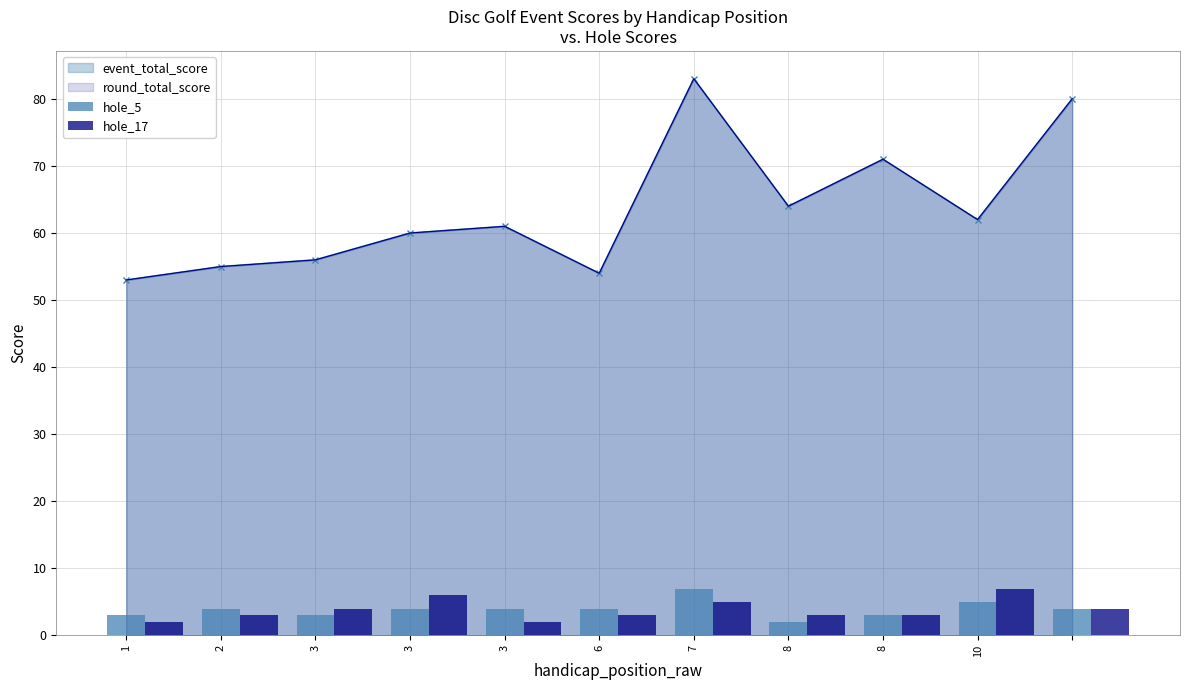

What is the difference between the hole_17 values at 3 and 10?

3